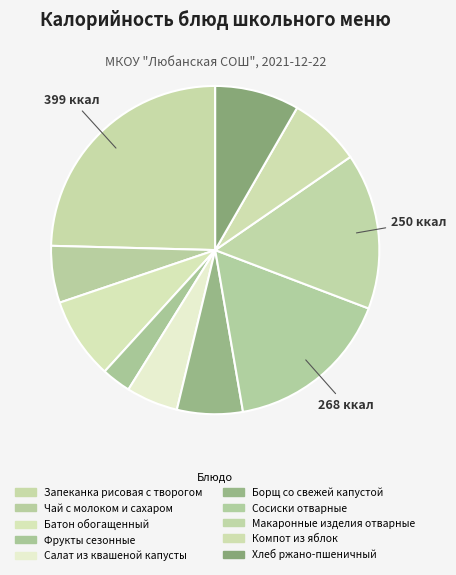

How many segments does this pie chart have?

10